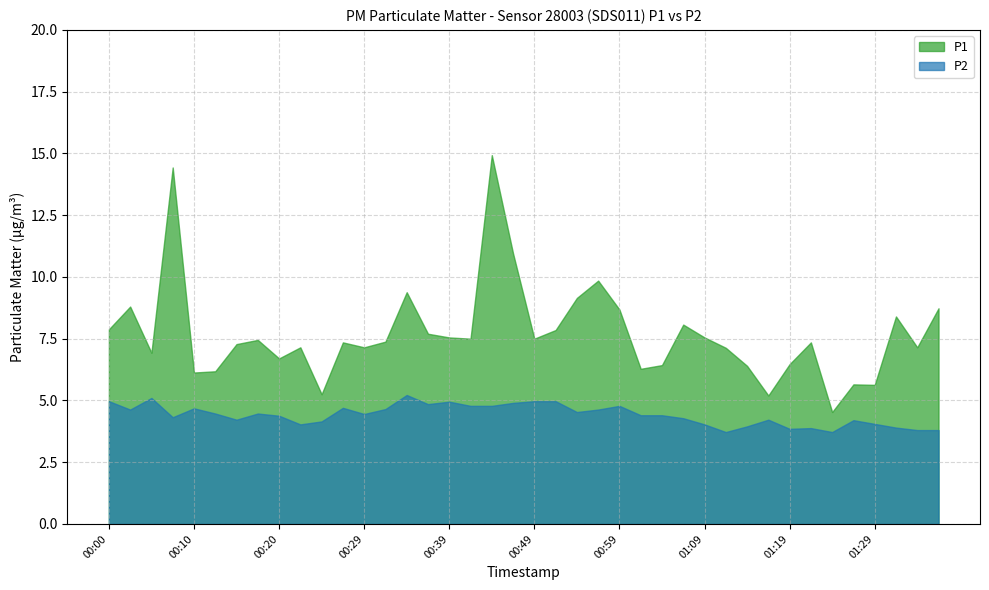

At which label does P1 reach its minimum?

01:24